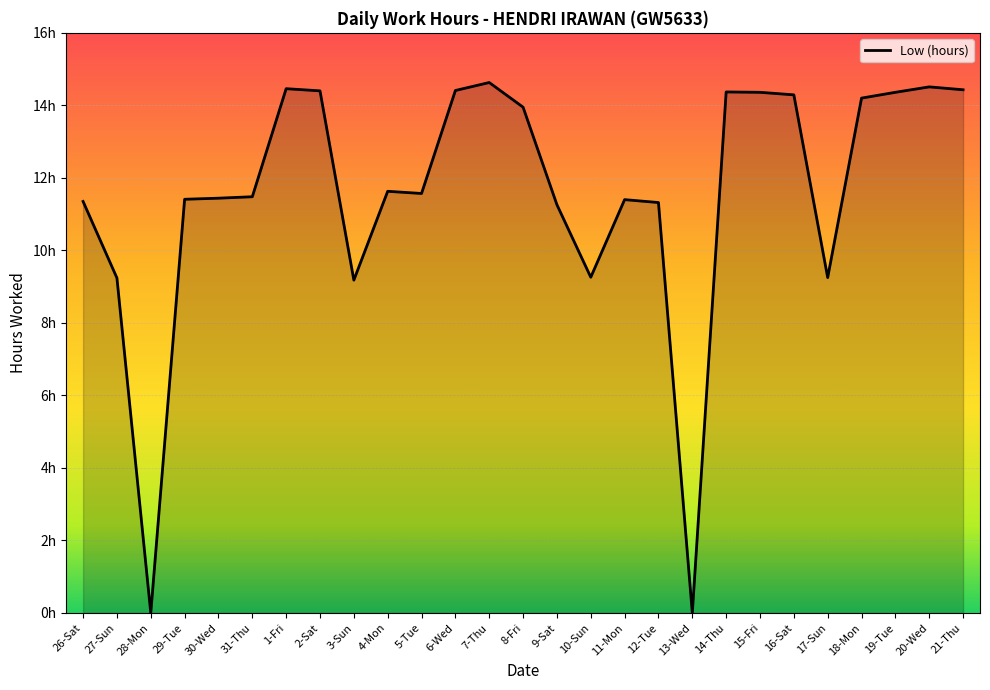

What is the greatest value displayed?

14.6